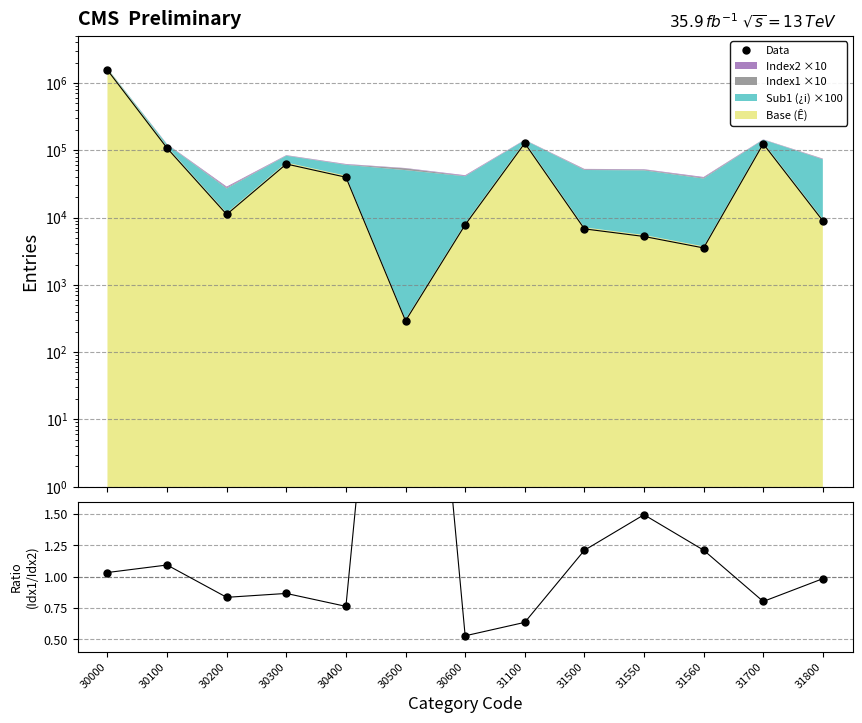

Which series has the widest spread of values?

Data